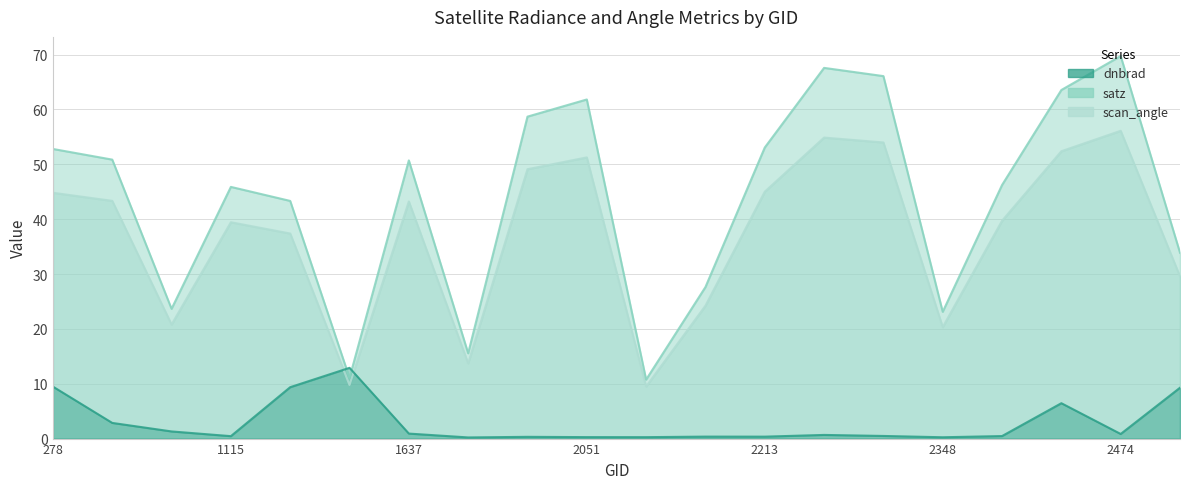

Which label corresponds to the smallest value in the chart?

1709